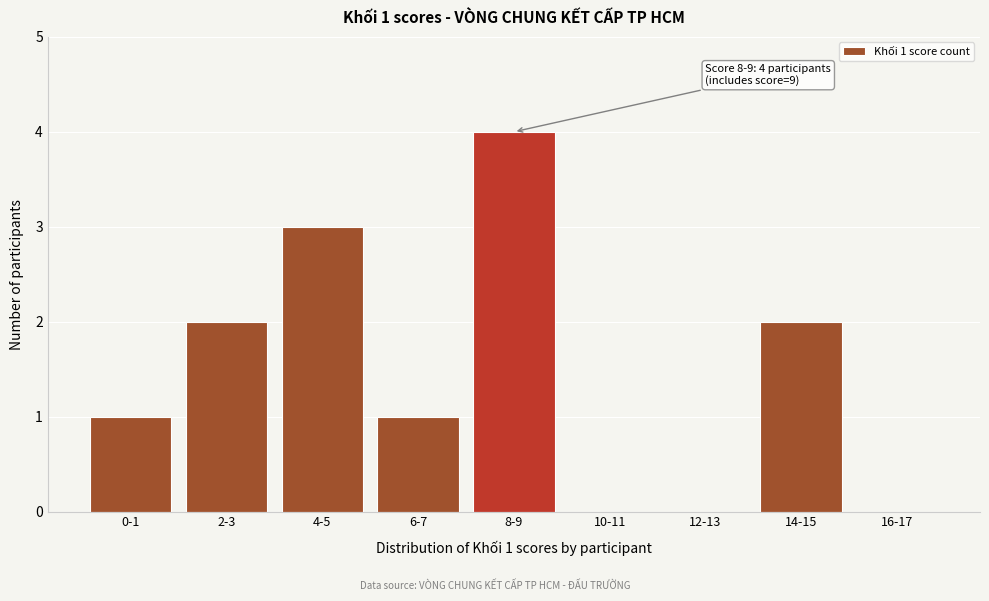

Reading right to left, extract all data points from this chart.

16-17=0	14-15=2	12-13=0	10-11=0	8-9=4	6-7=1	4-5=3	2-3=2	0-1=1